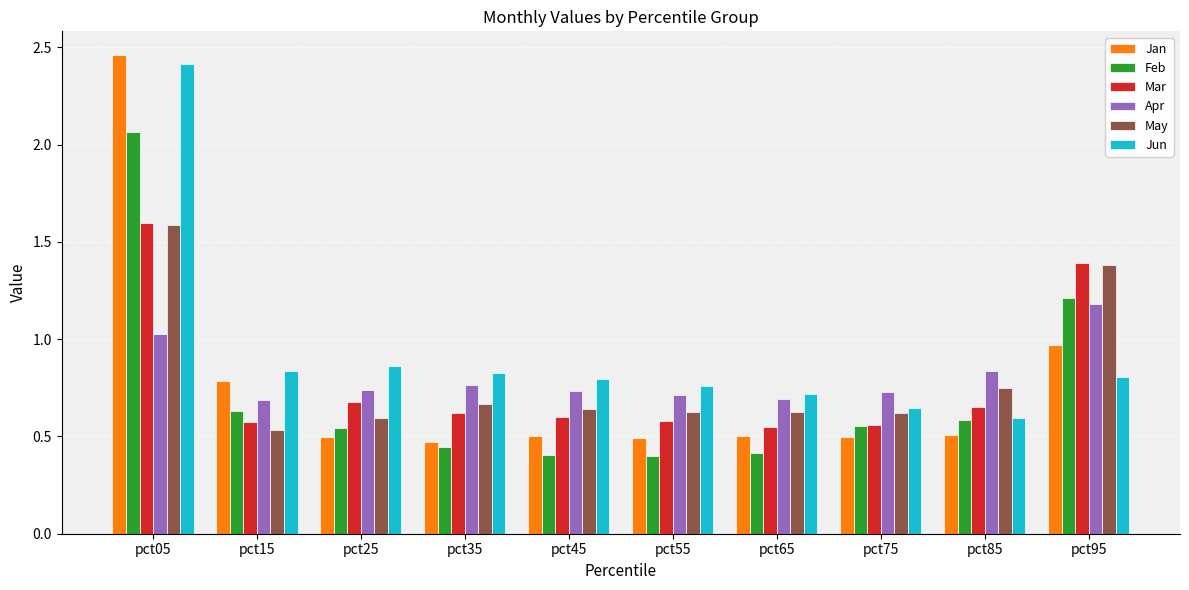

Which series has the widest spread of values?

Jan